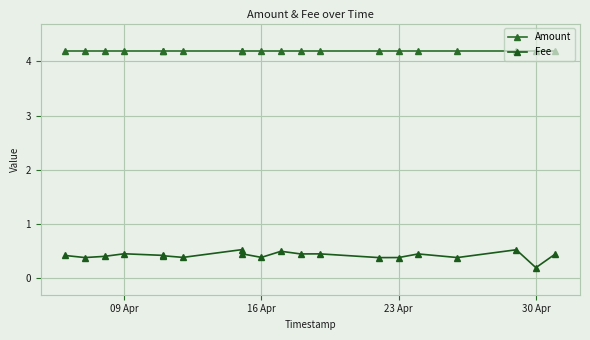

At which label is Fee closest to 0?

30 Apr